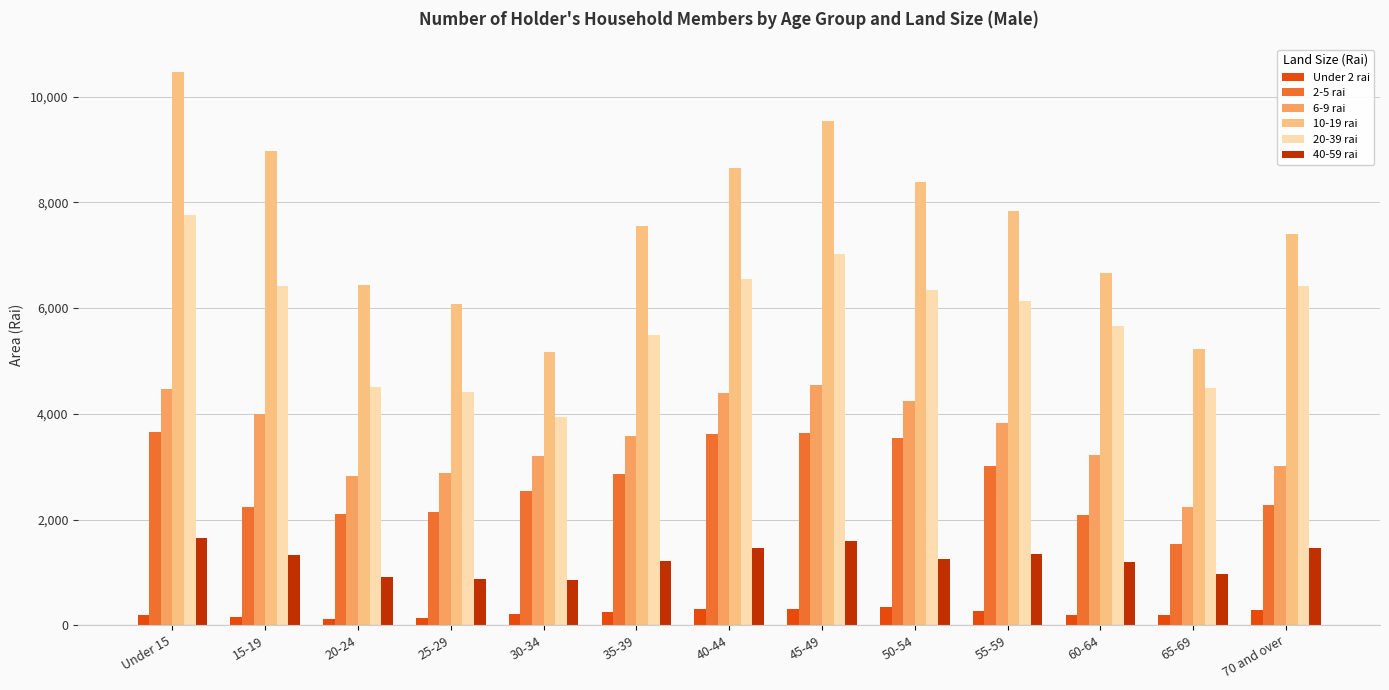

What is the total value across all series at 20-24?

16909.9